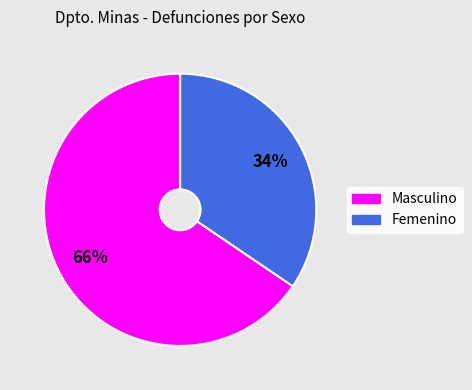

How many segments does this pie chart have?

2